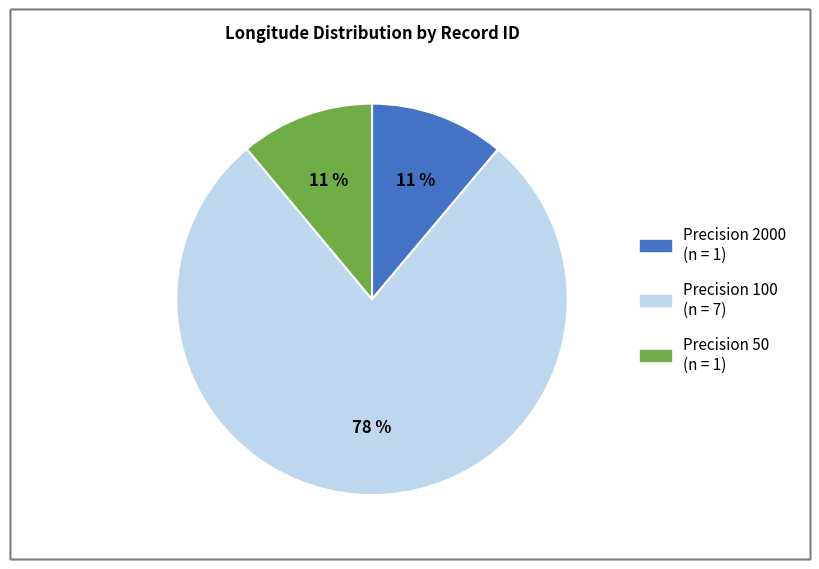

To the nearest percent, what is the difference between the largest and smallest slice percentages?

67%